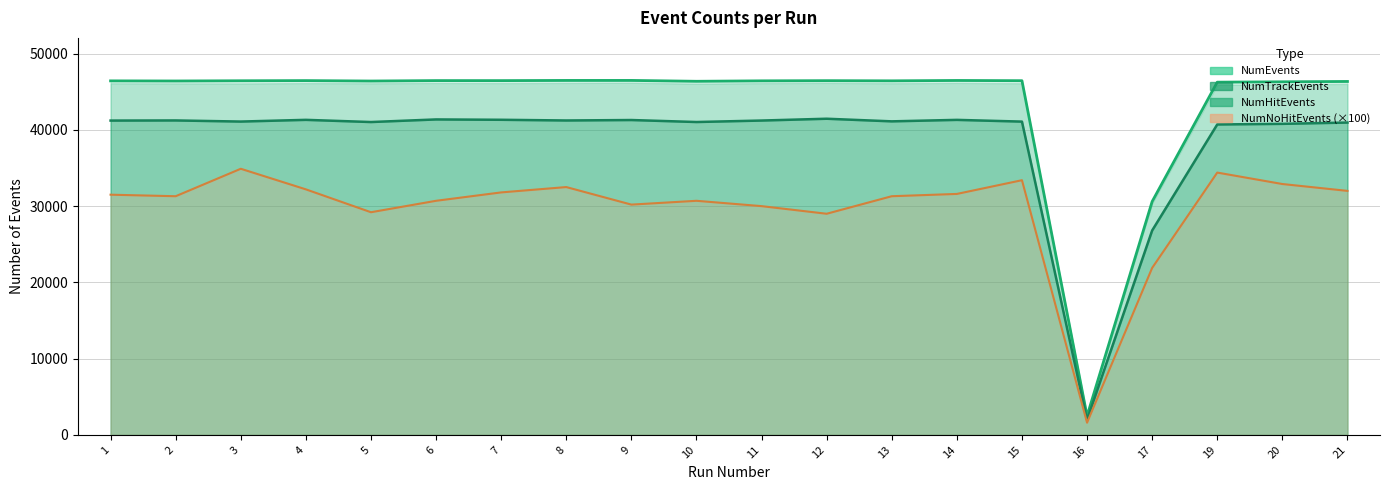

At 14, list the series in order from smallest to largest.

NumNoHitEvents, NumTrackEvents, NumEvents